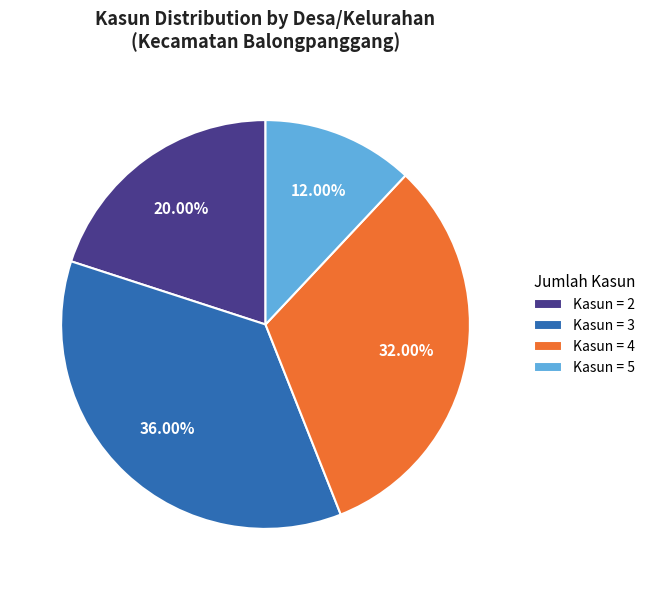

Is there a majority slice in this chart?

No